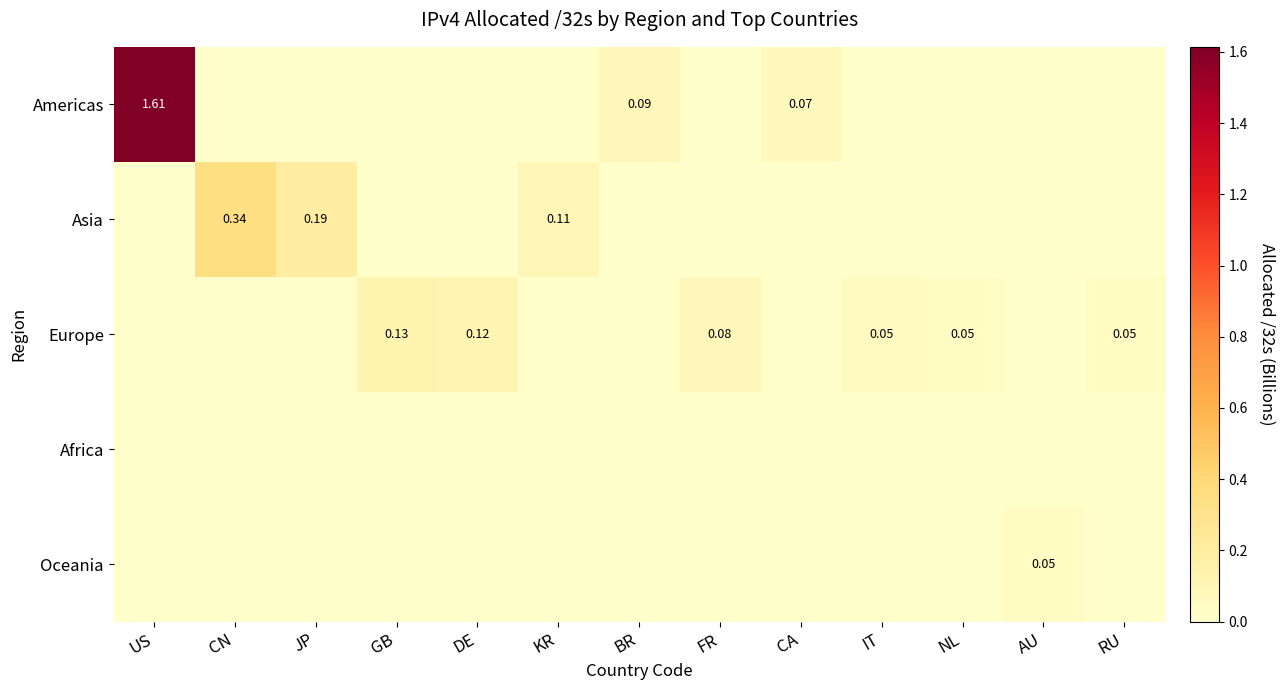

At how many categories does at least one series exceed 0?

13